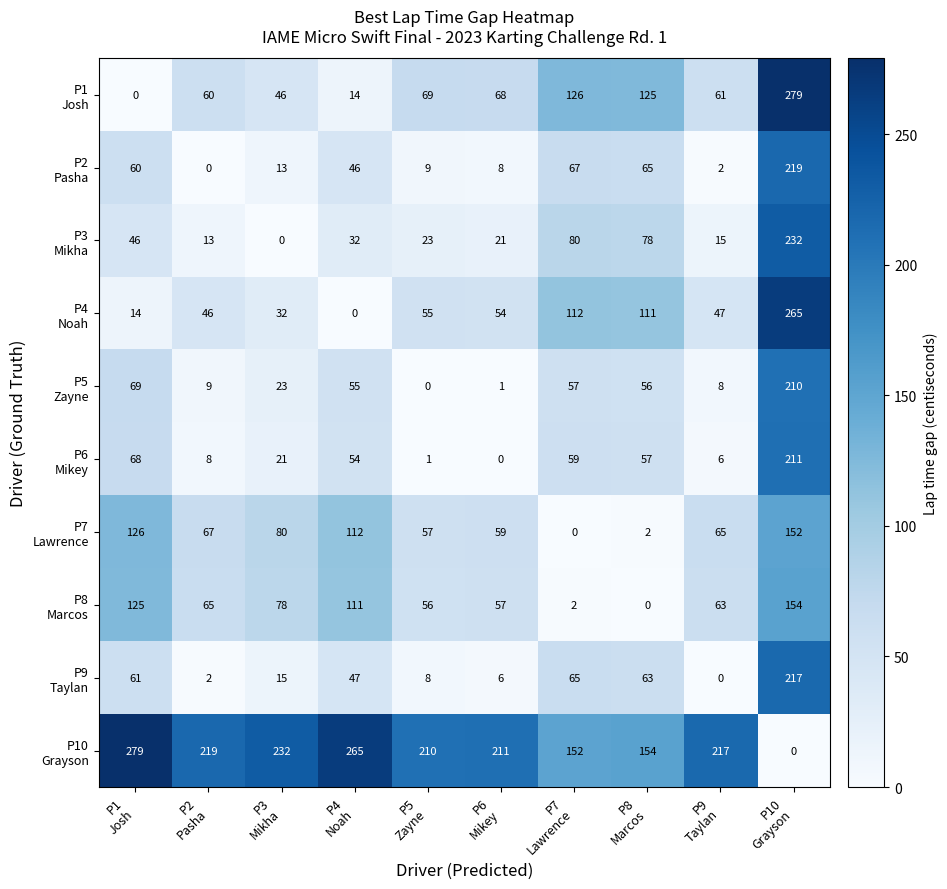

What is the greatest value displayed?

279